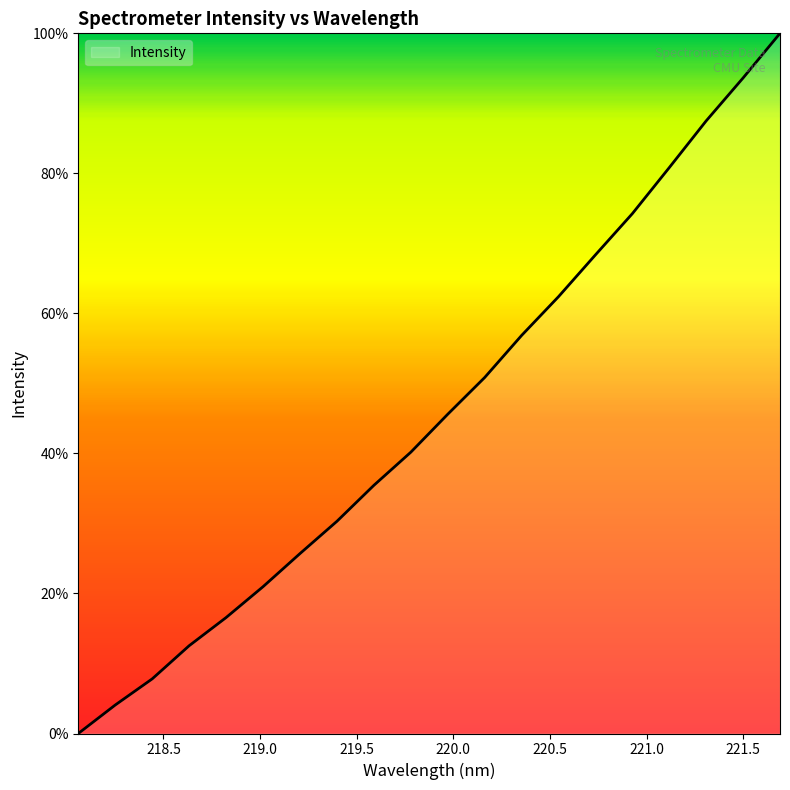

List the labels in order of value, largest first.

221.6902, 221.4993, 221.3083, 221.1174, 220.9264, 220.7354, 220.5444, 220.3533, 220.1623, 219.9712, 219.7801, 219.589, 219.3979, 219.2067, 219.0156, 218.8244, 218.6332, 218.442, 218.2508, 218.0596